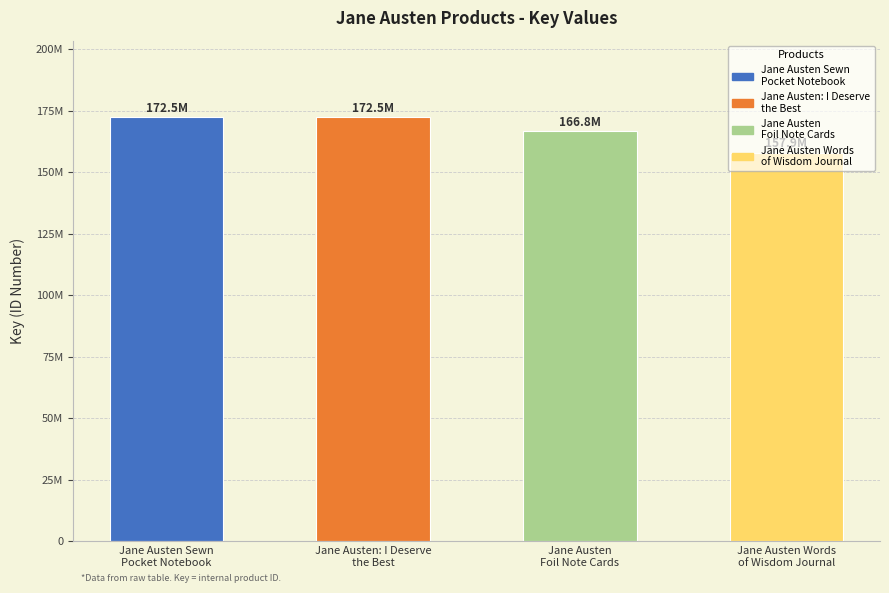

List the labels in order of value, largest first.

2, 1, 3, 4